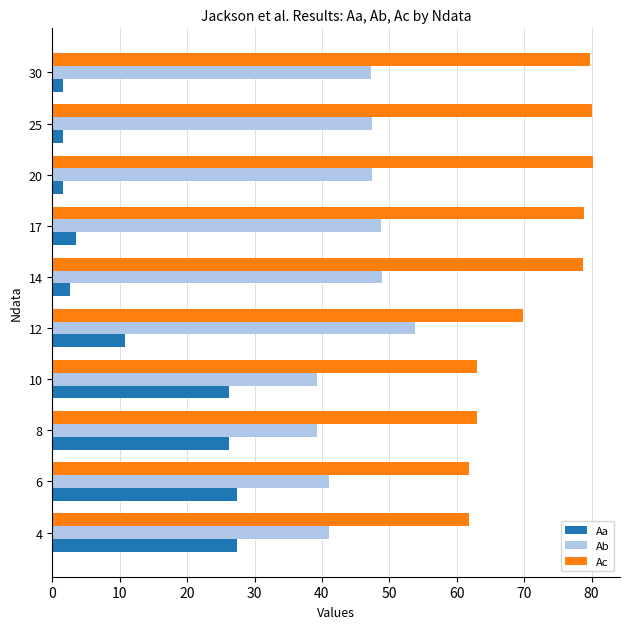

Which series has the largest range (max minus min)?

Aa